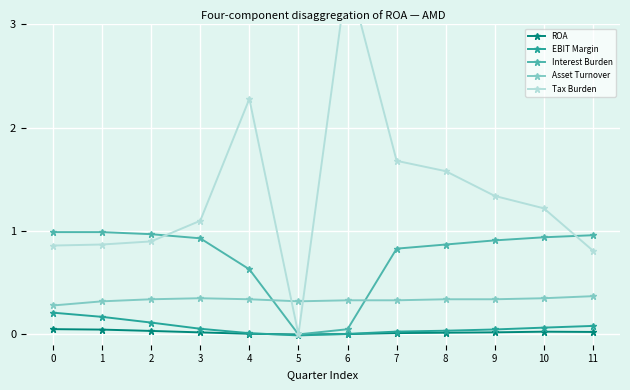

What is the difference between the maximum and minimum values in the ROA series?

0.1